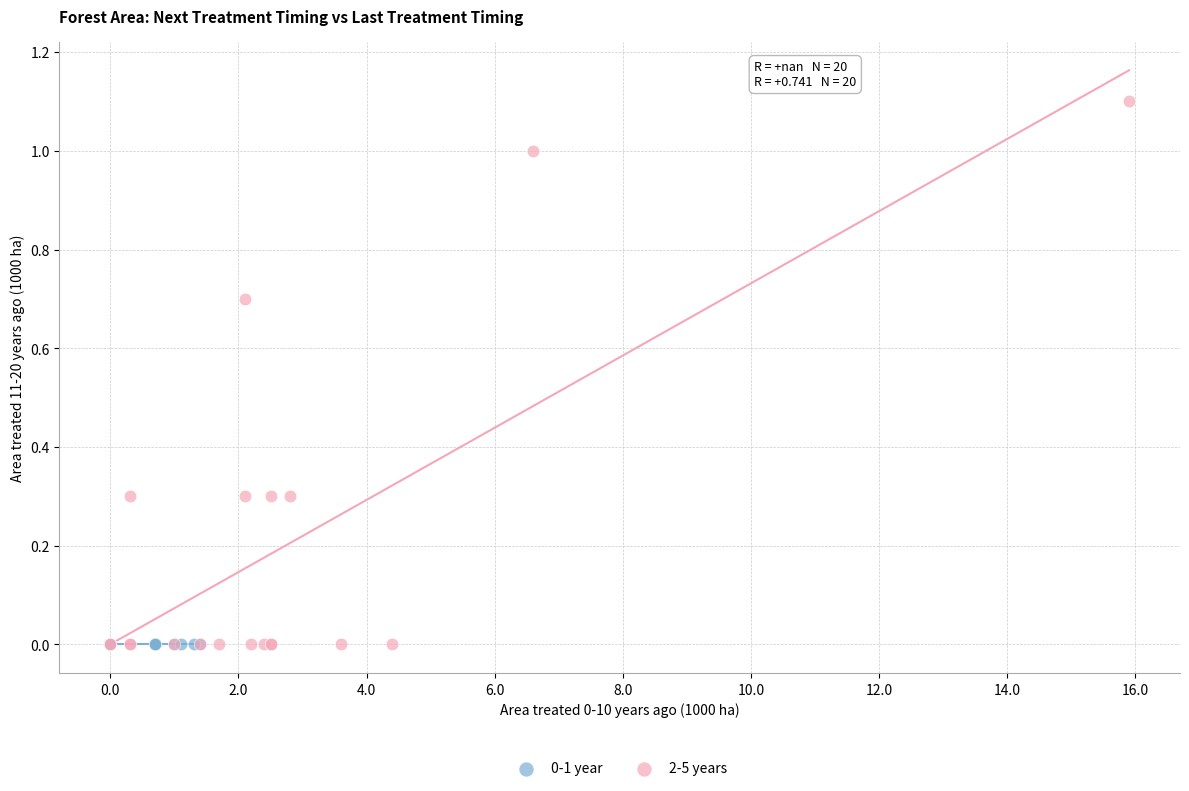

Which series contains the highest Y value?

2-5 years